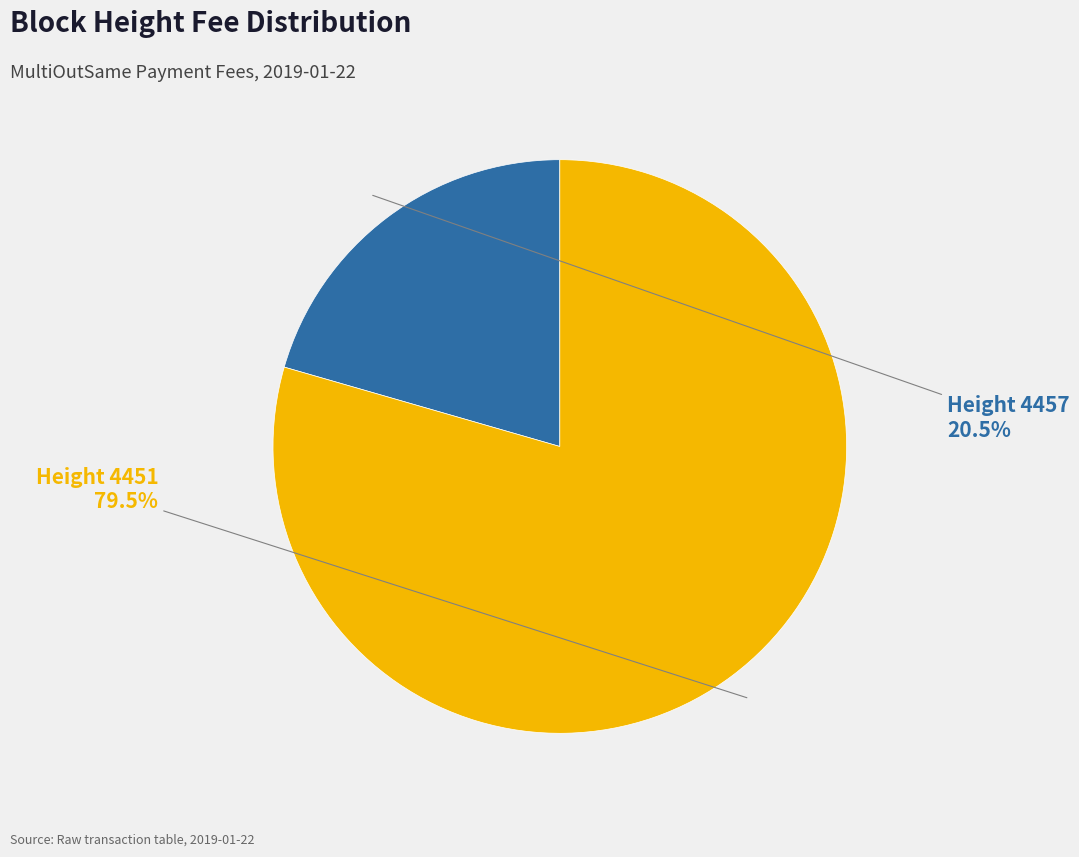

Which category has the biggest portion of the pie?

Height 4451